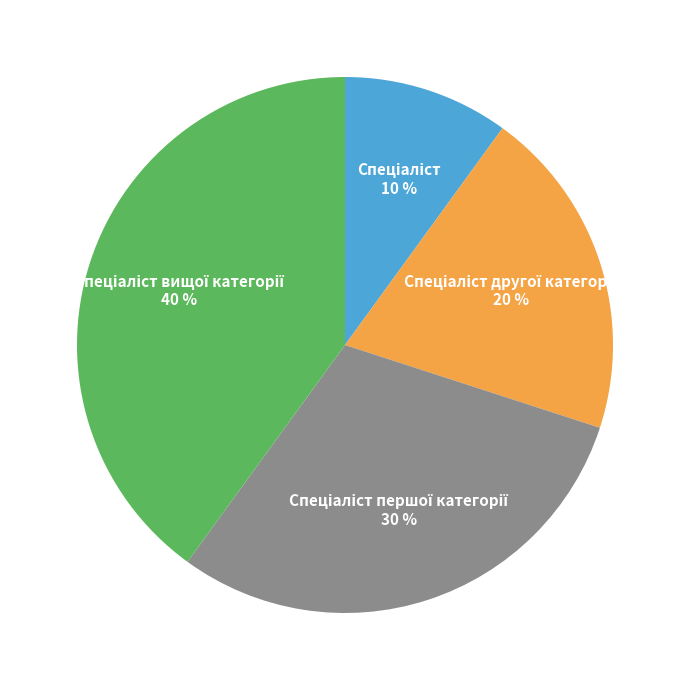

To the nearest percent, what is the average slice percentage?

25%